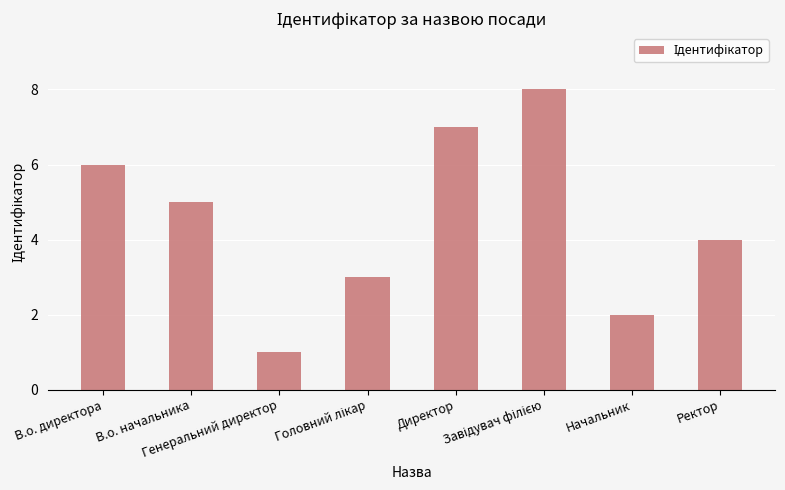

Which category has the lowest value across all series?

Генеральний директор